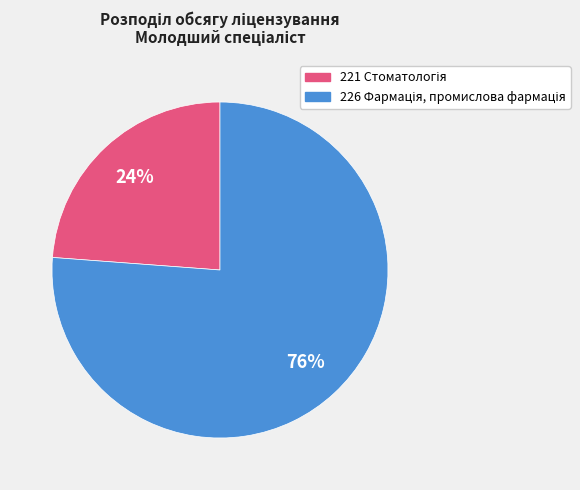

To the nearest percent, what is the average slice percentage?

50%